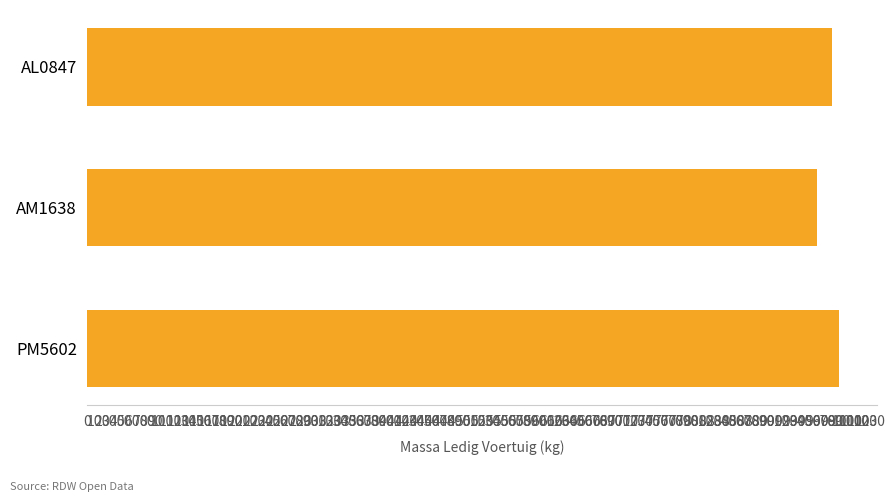

What is the value of the 1st bar from the top?

980